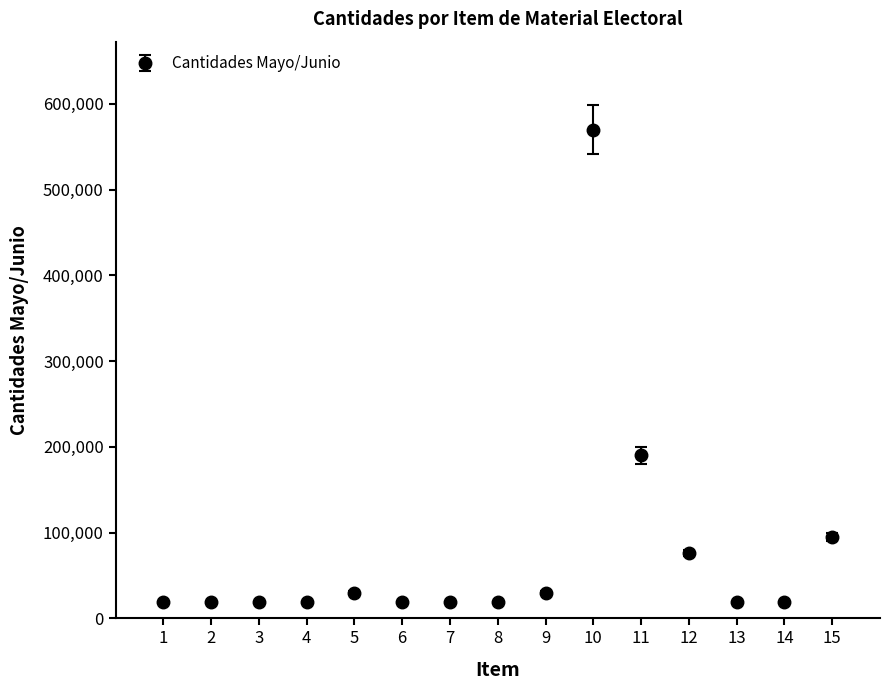

What is the difference between the maximum and minimum values?

551500